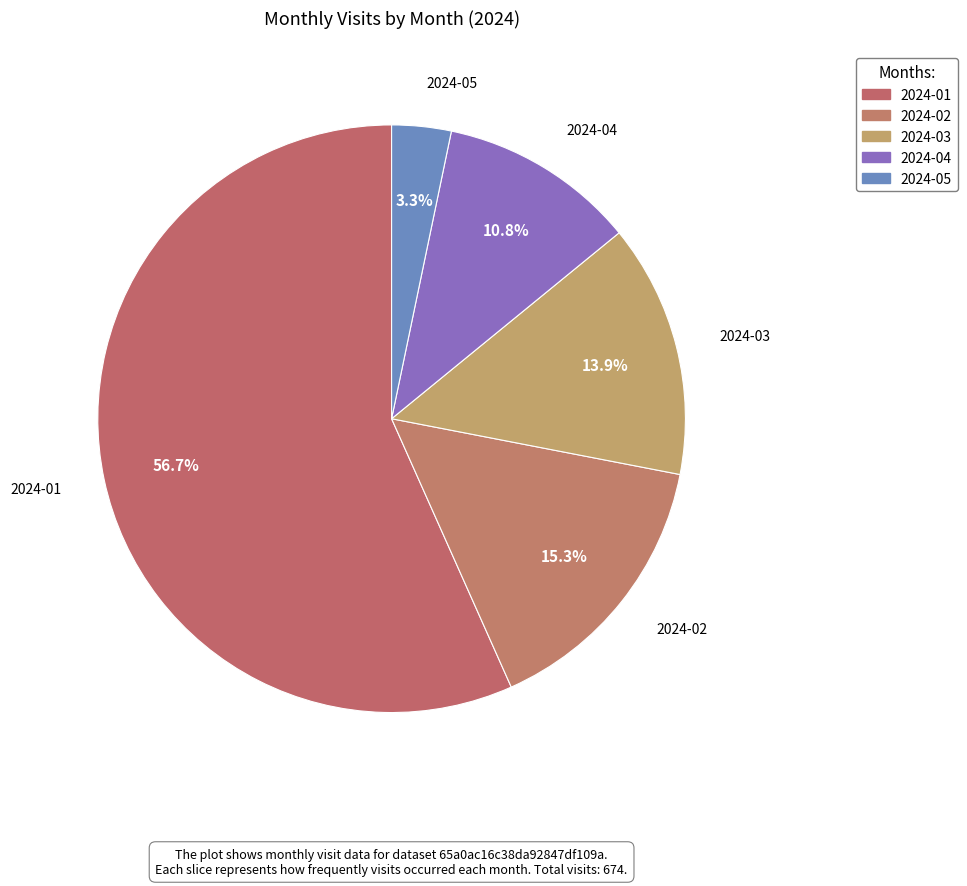

Does 2024-01 account for over 50% of the chart?

Yes